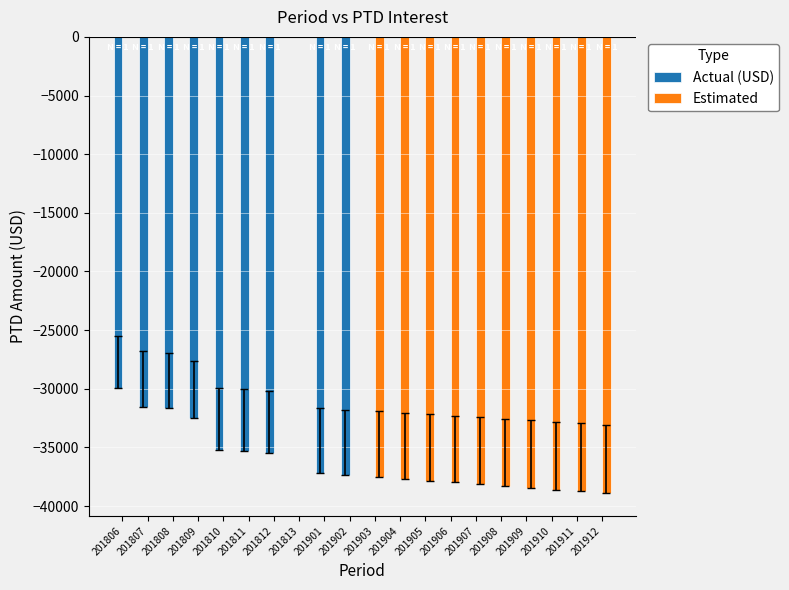

The value of Estimated at 201901 is 23745.1. True or false?

False